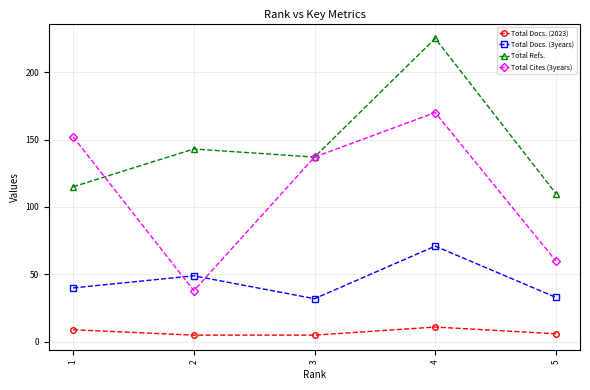

Rank the categories by Total Cites (3years) value from lowest to highest.

2, 5, 3, 1, 4